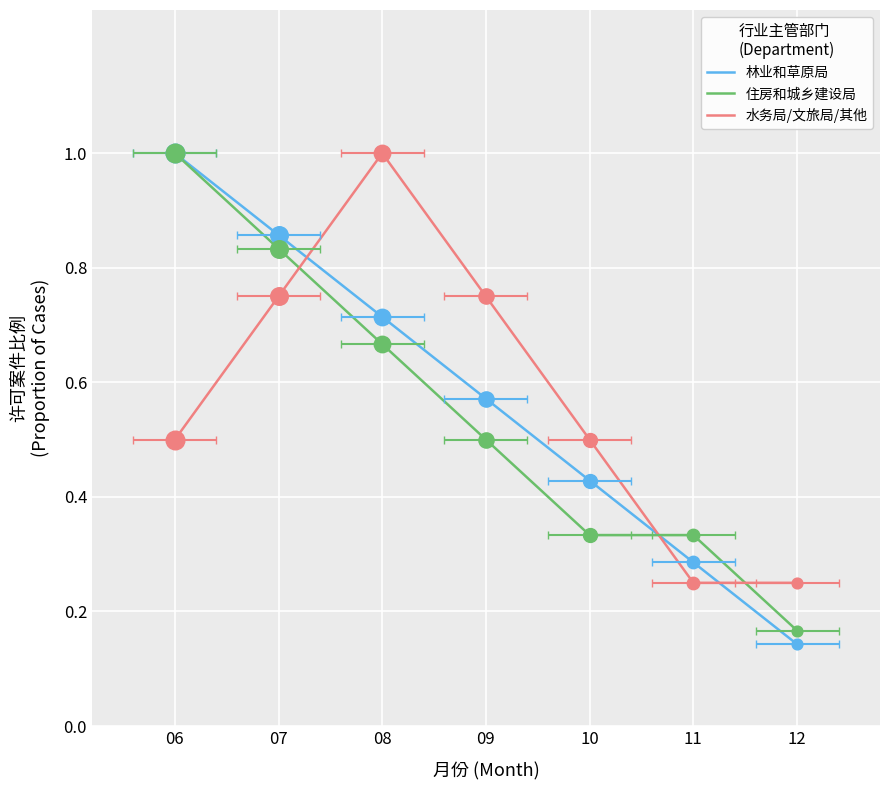

Which series contains the highest Y value?

林业和草原局